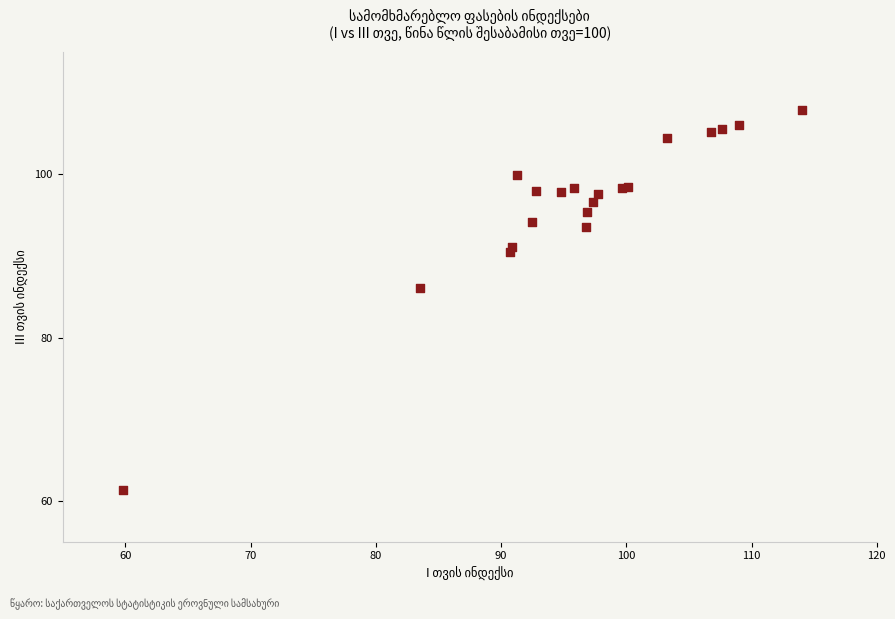

What Y value in the scatter plot is closest to 84?

86.1